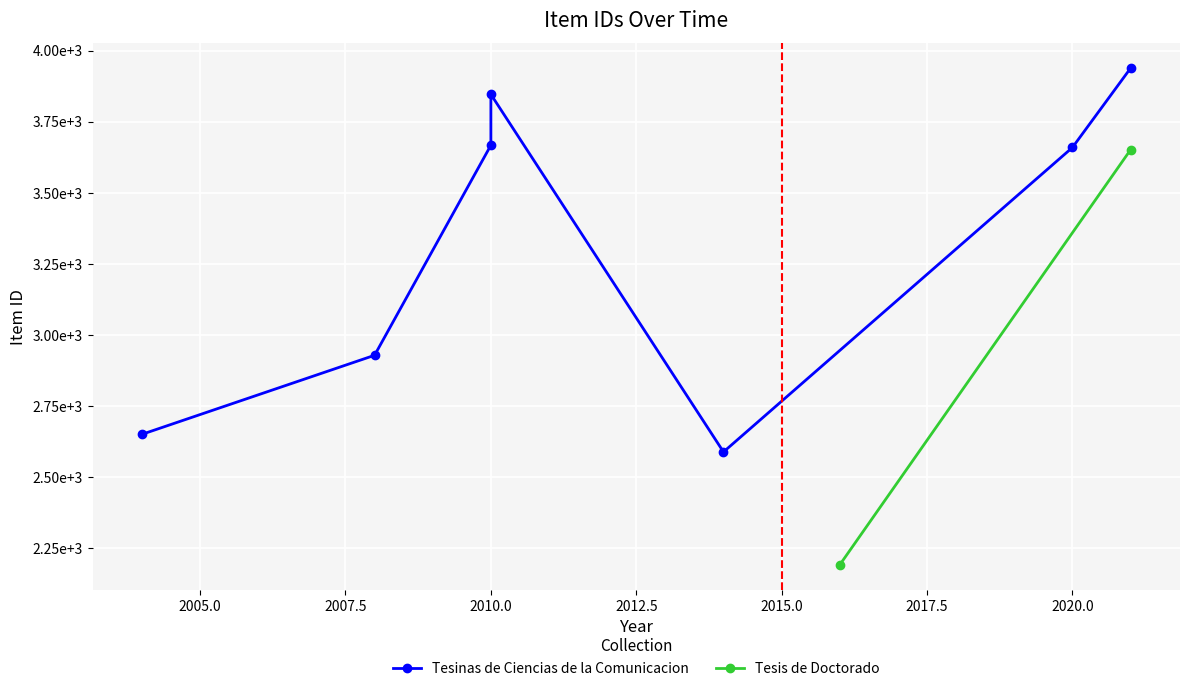

What is the lowest value of the Tesinas de Ciencias de la Comunicacion series?

2588